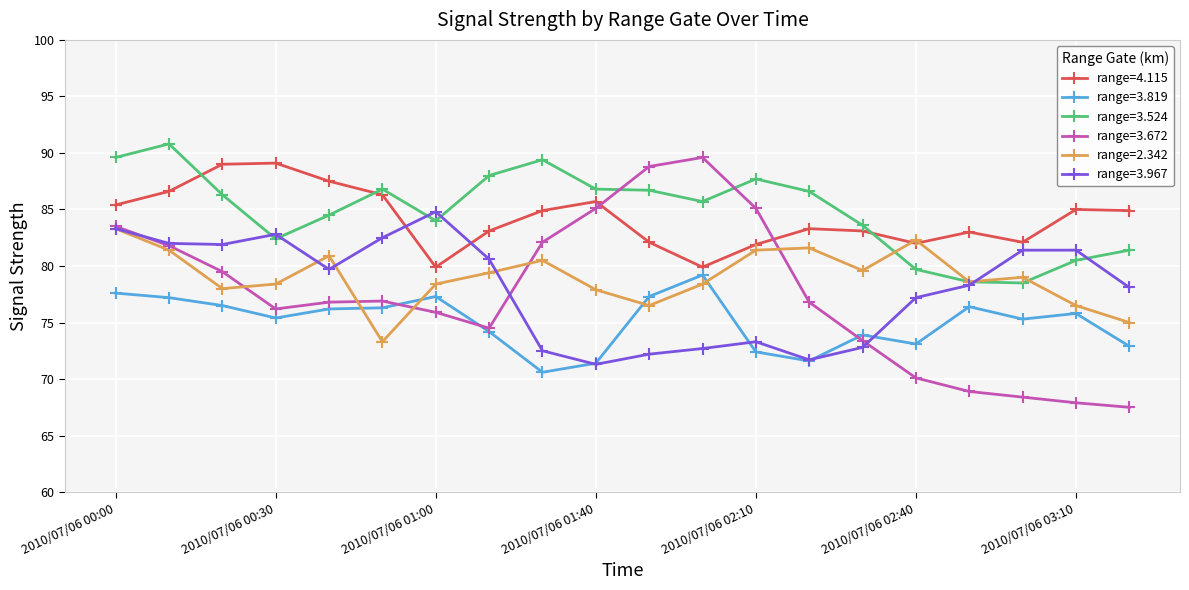

What are all the series names shown in the legend?

range=4.115, range=3.819, range=3.524, range=3.672, range=2.342, range=3.967